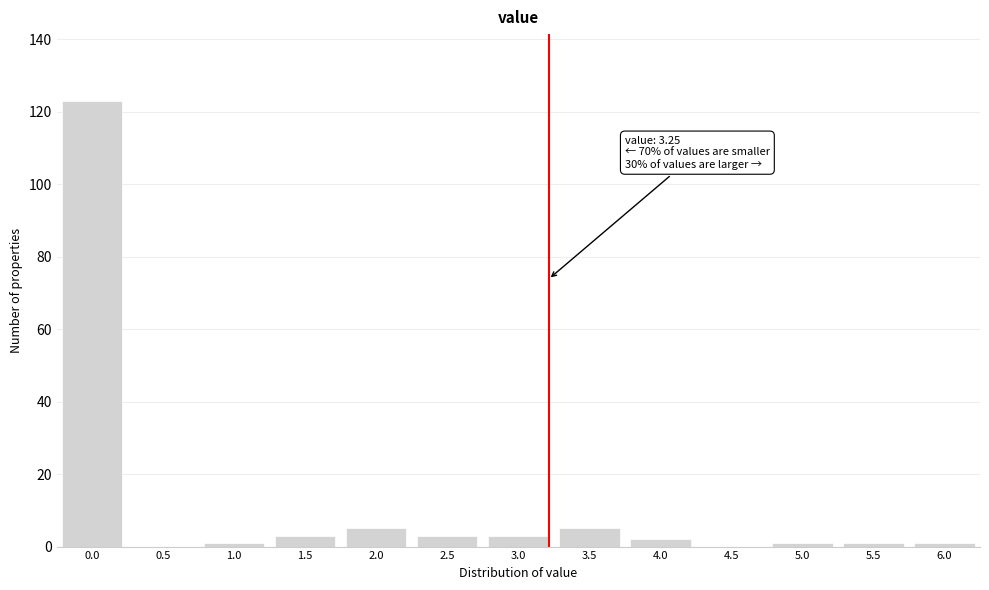

Reading left to right, extract all data points from this chart.

0.0=123	0.5=0	1.0=1	1.5=3	2.0=5	2.5=3	3.0=3	3.5=5	4.0=2	4.5=0	5.0=1	5.5=1	6.0=1